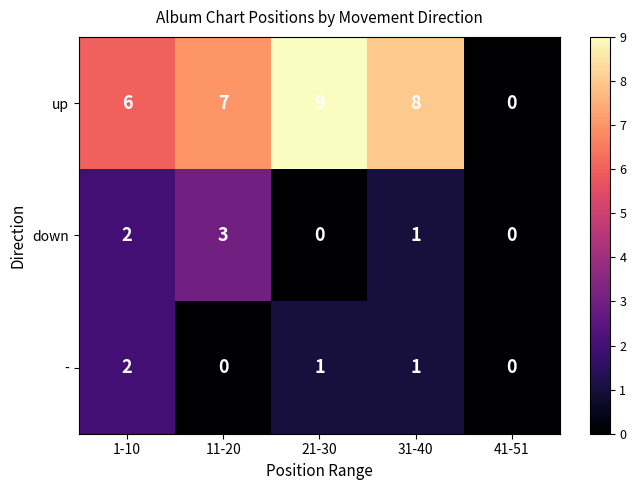

What is the spread (max minus min) of values at 31-40?

7